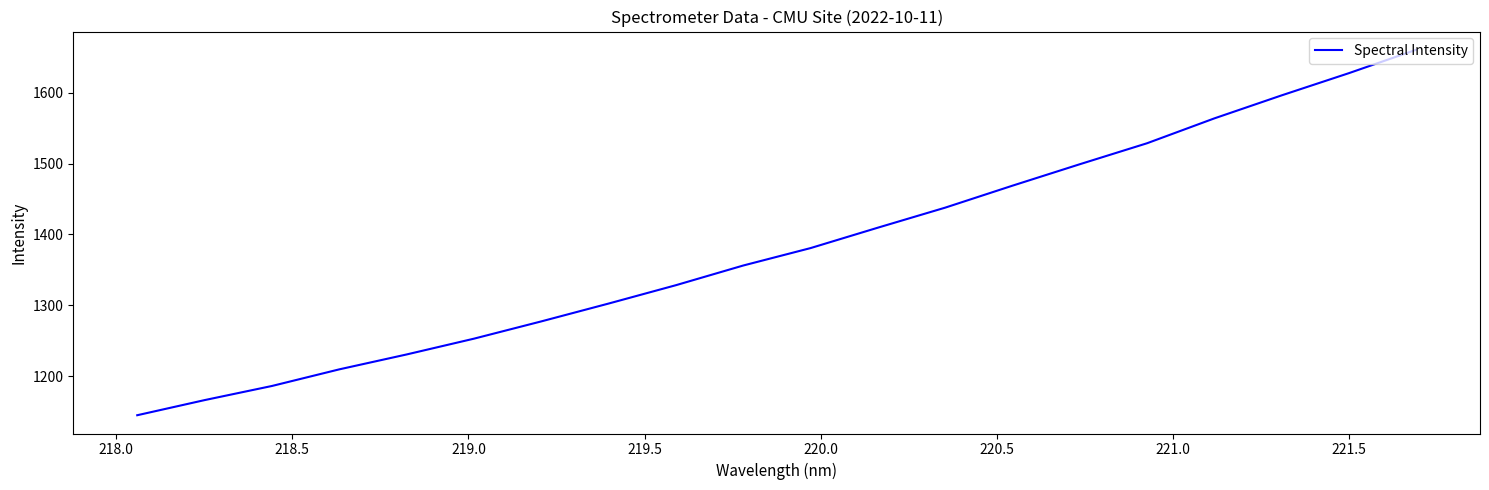

What is the greatest value displayed?

1660.5